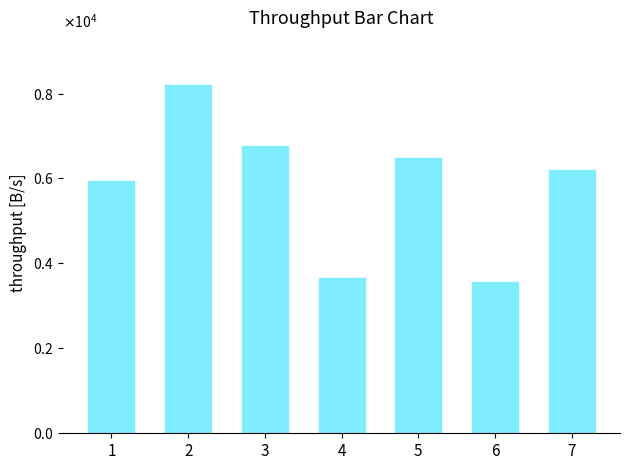

What is the approximate value at 3?

6758